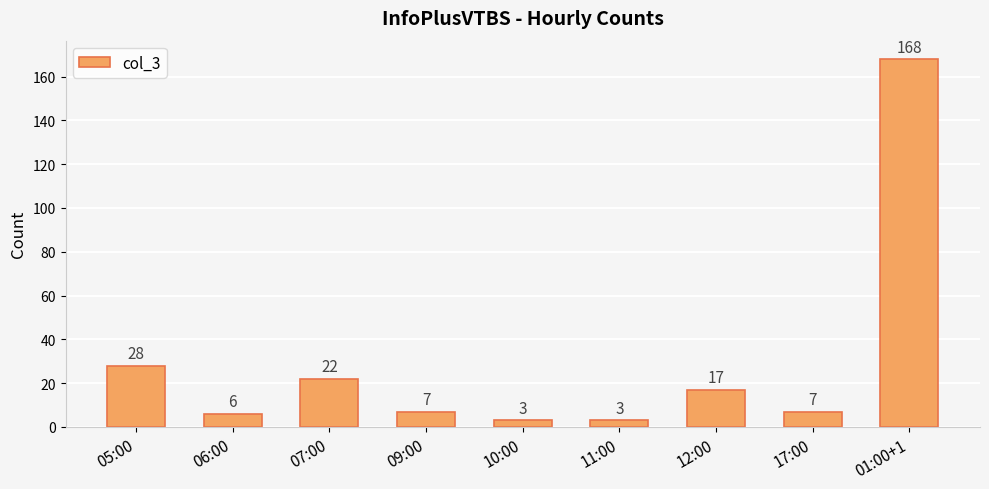

What is the ratio of the value at 09:00 to the value at 17:00?

1.0